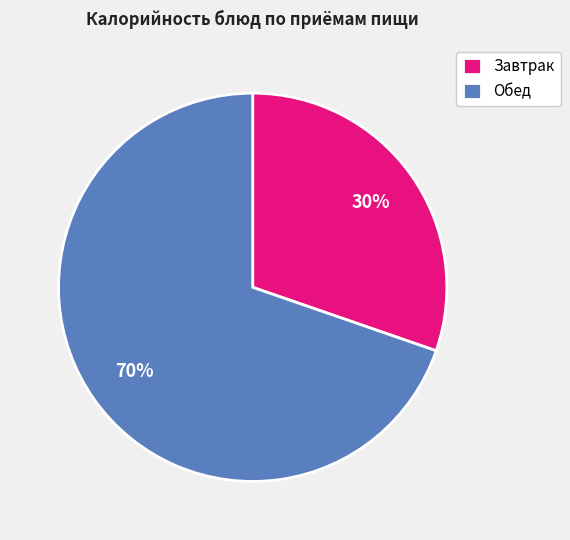

Between Завтрак and Обед, which is larger?

Обед